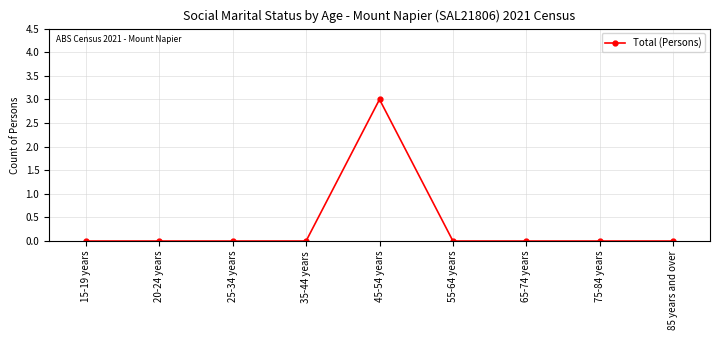

What is the sum of the values at 45-54 years and 55-64 years?

3